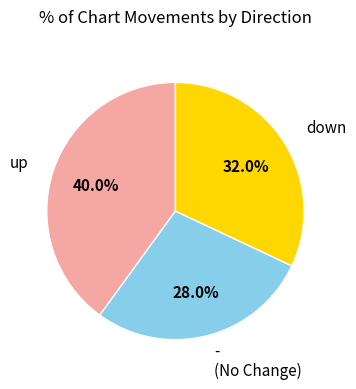

How many slices are in this pie chart?

3